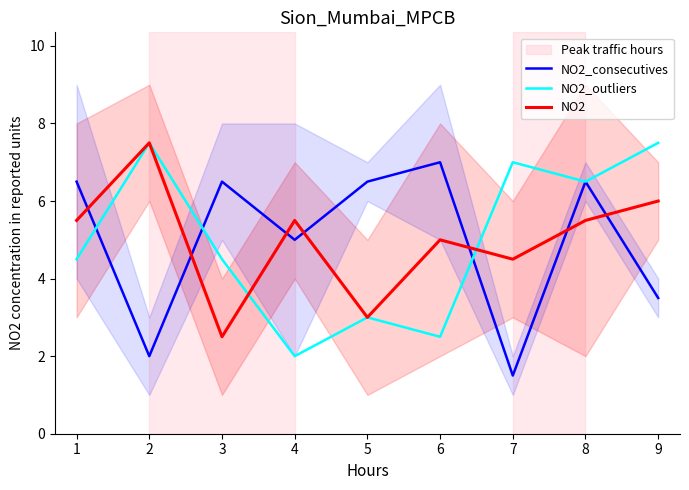

Is the value of NO2 at 3 greater than the value of NO2_outliers at 1?

No